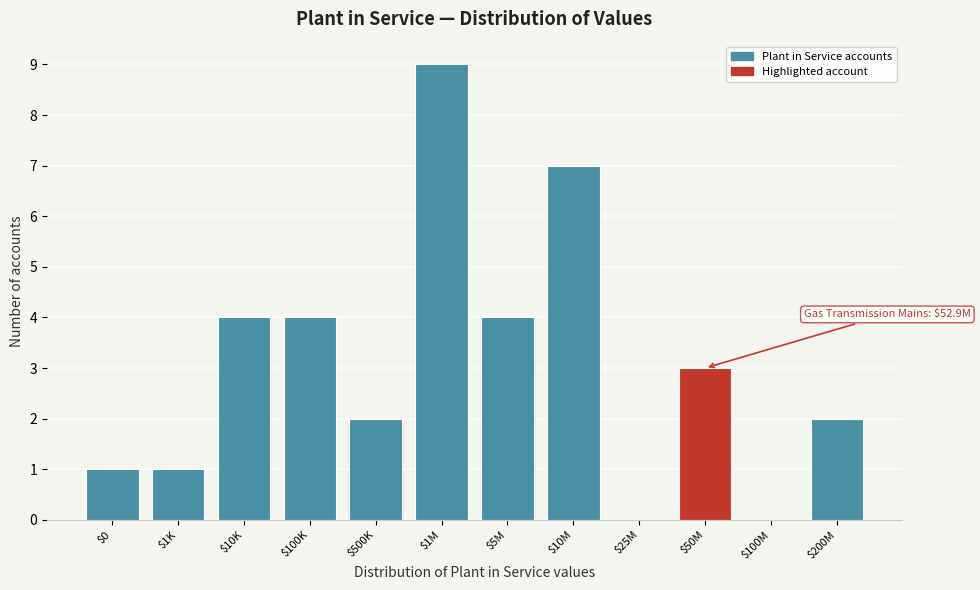

Is it true that the value at $1M is 9?

True